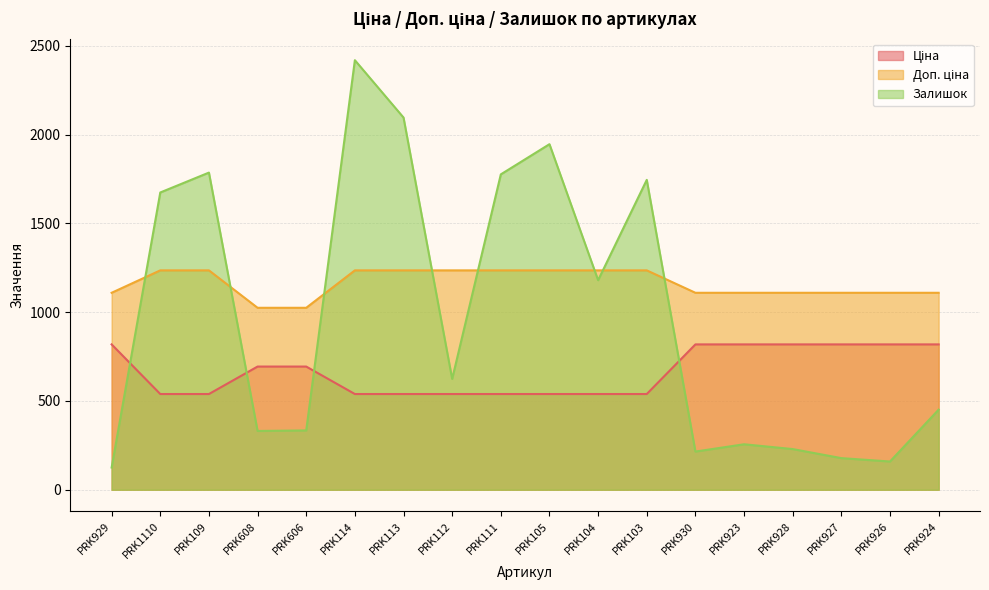

What are all the series names shown in the legend?

Ціна, Доп. ціна, Залишок